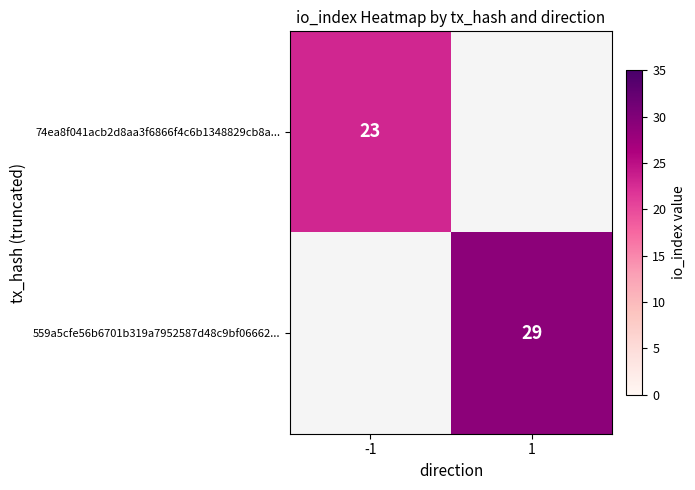

The 559a5cfe56b6701b319a7952587d48c9bf06662... series shows 29 at 1. True or false?

True